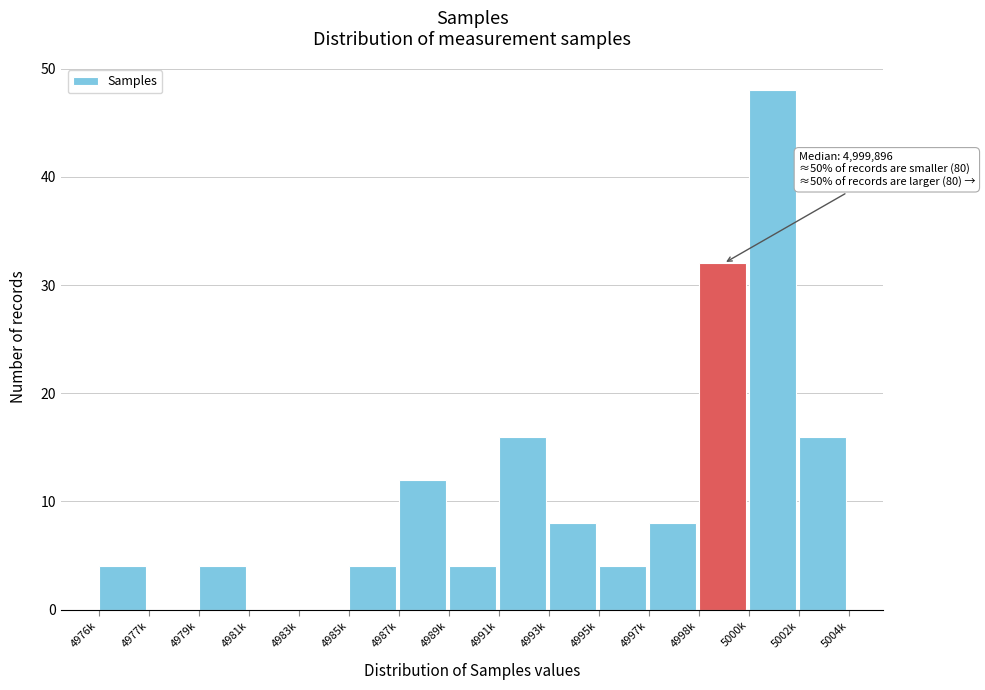

Reading left to right, transcribe all the data shown in this chart.

4976k=4	4977k=0	4979k=4	4981k=0	4983k=0	4985k=4	4987k=12	4989k=4	4991k=16	4993k=8	4995k=4	4997k=8	4998k=32	5000k=48	5002k=16